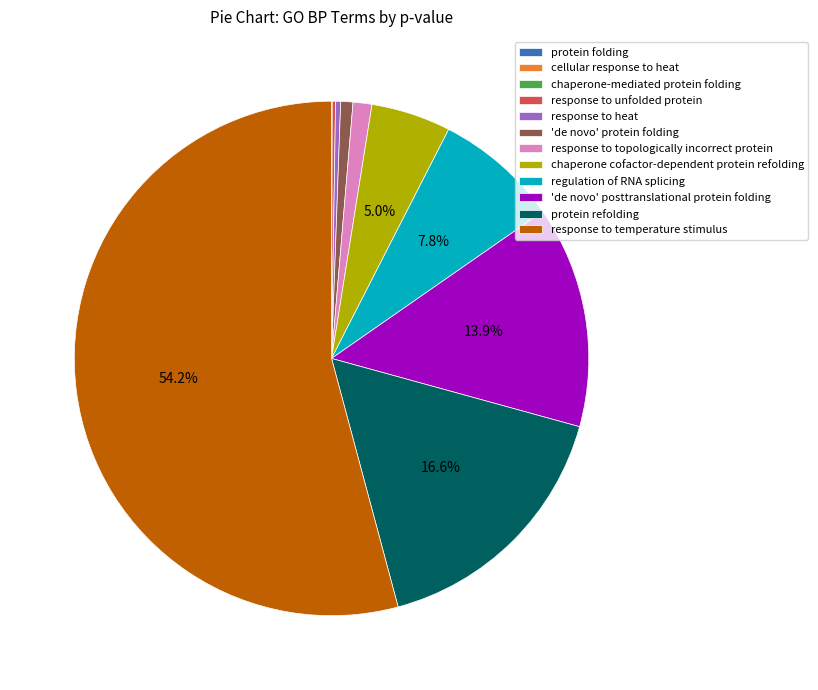

What is the majority slice?

response to temperature stimulus